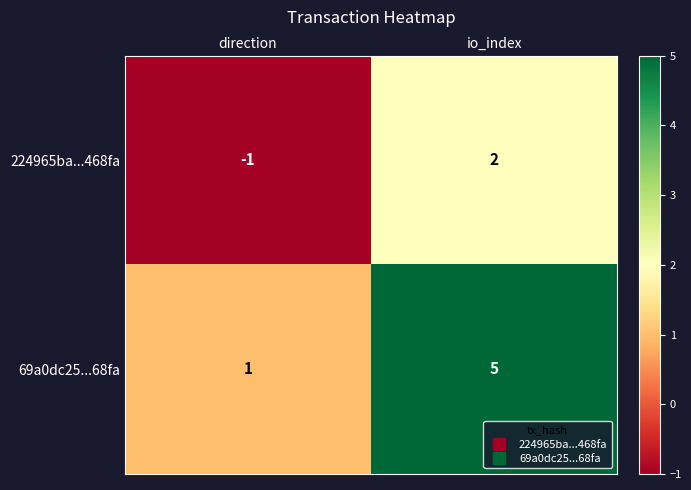

The value of 224965ba...468fa at direction is -1. True or false?

True